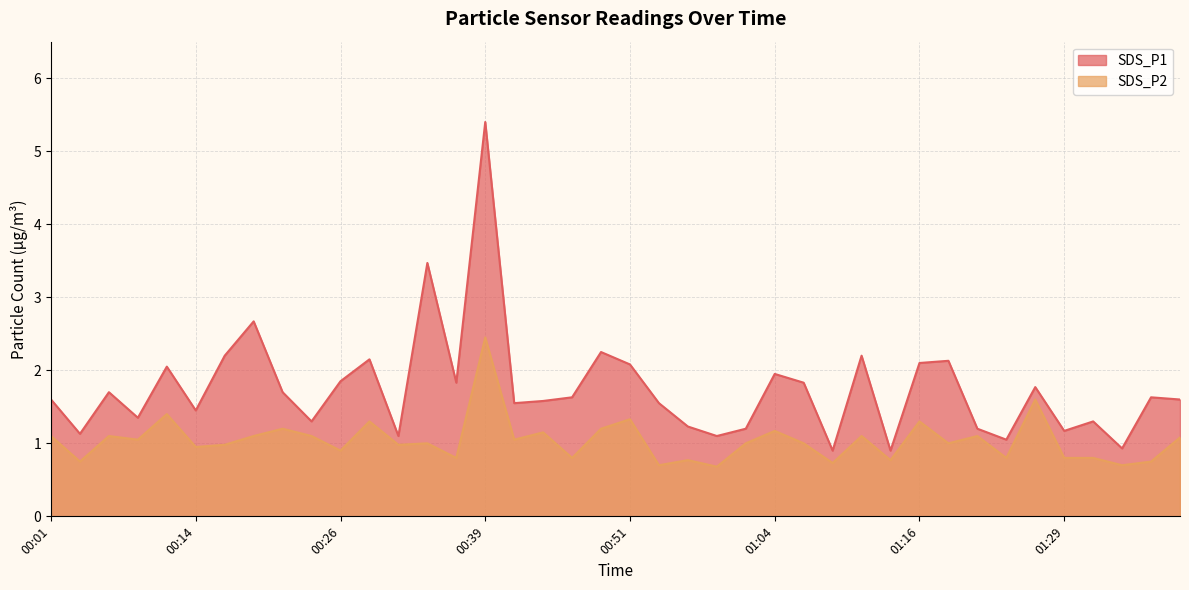

Rank the series by their average value, from highest to lowest.

SDS_P1, SDS_P2